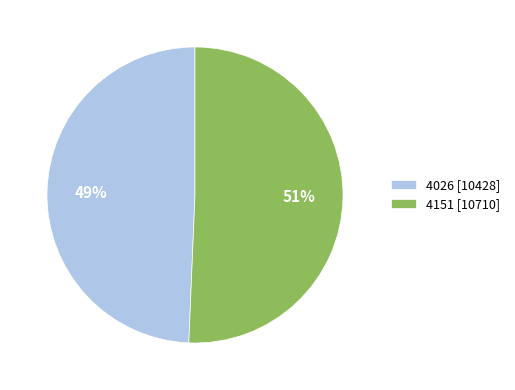

What is the smallest slice in the pie chart?

4026